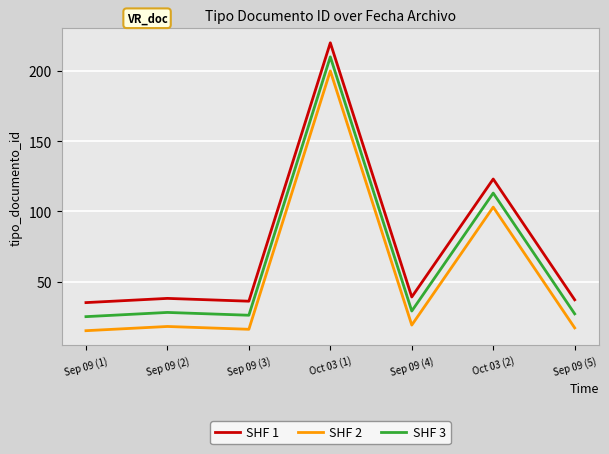

List the series in order of their peak value, highest first.

SHF 1, SHF 3, SHF 2